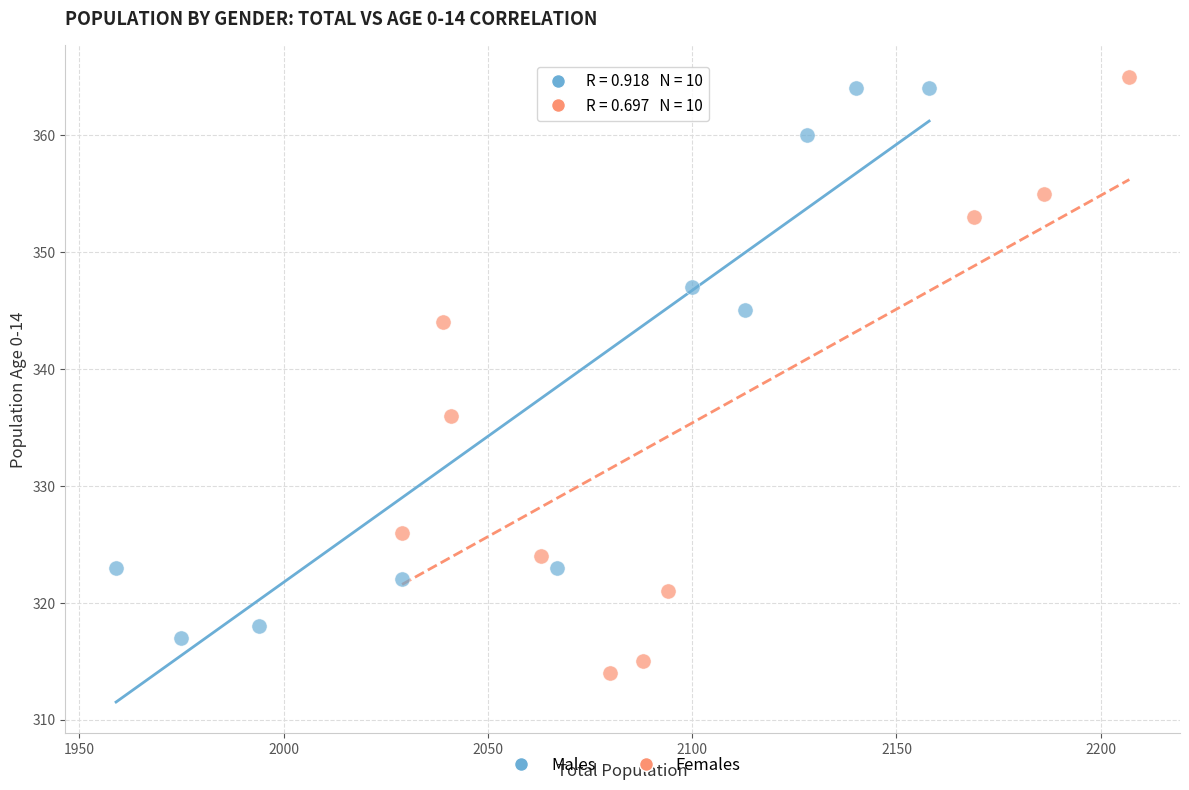

Which series has the widest spread of Y values?

Females